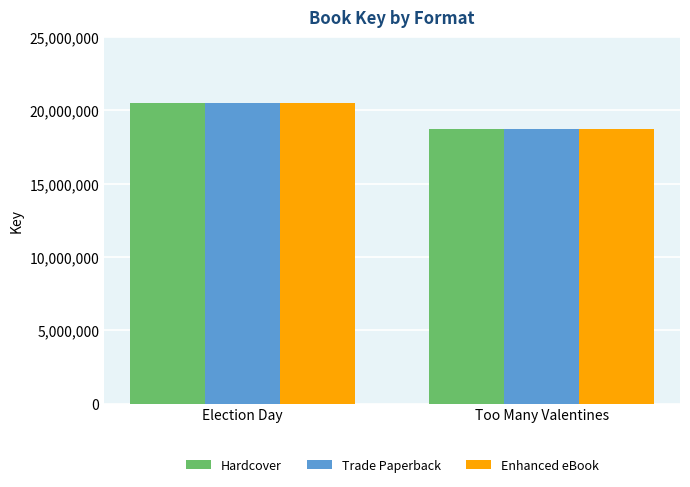

At how many categories does at least one series exceed 19197000?

1